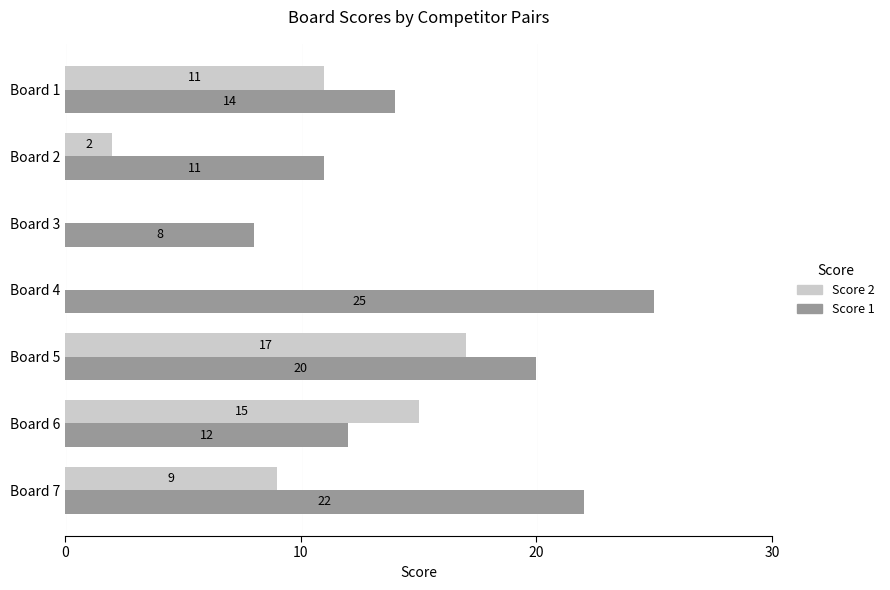

Which series changed the most between Board 3 and Board 7?

Score 1